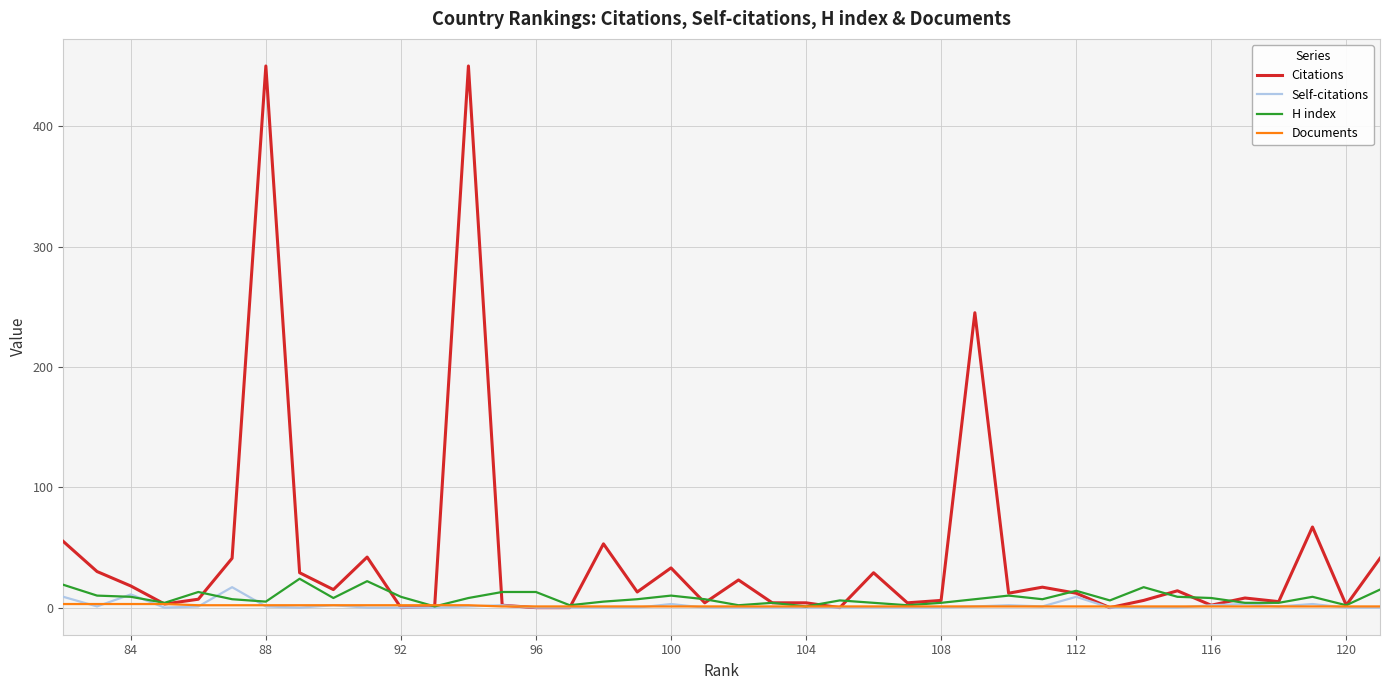

How many categories are shown in the chart?

40